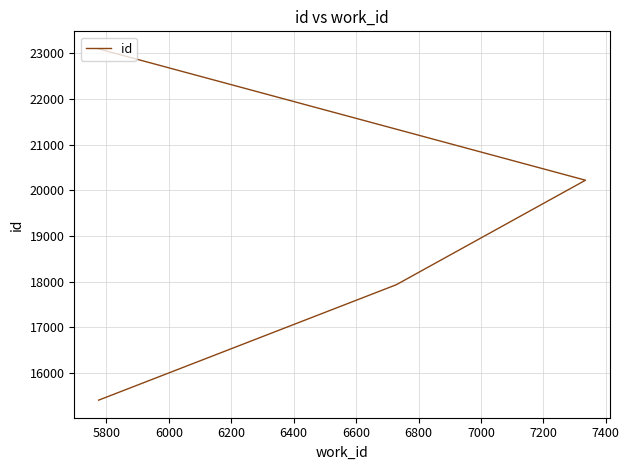

What is the difference between the maximum and minimum values?

7685